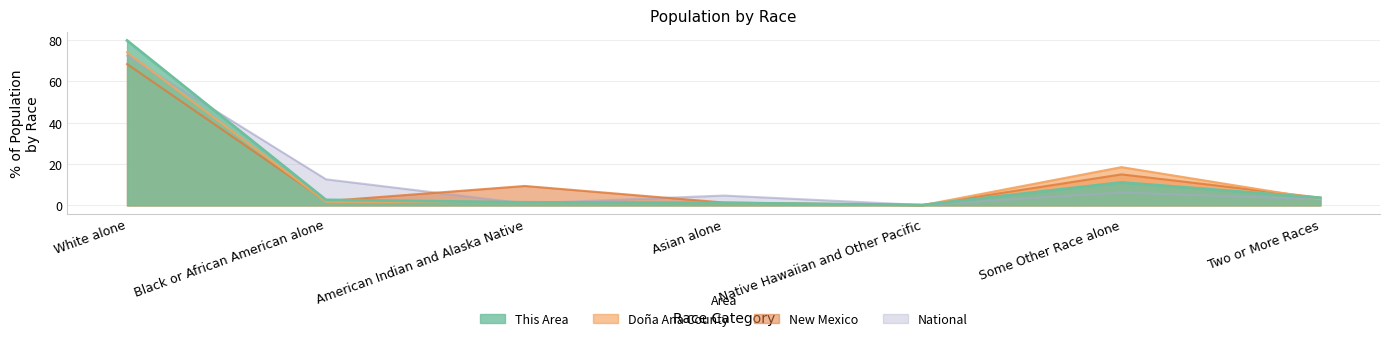

At which category is the sum across all series the highest?

White alone